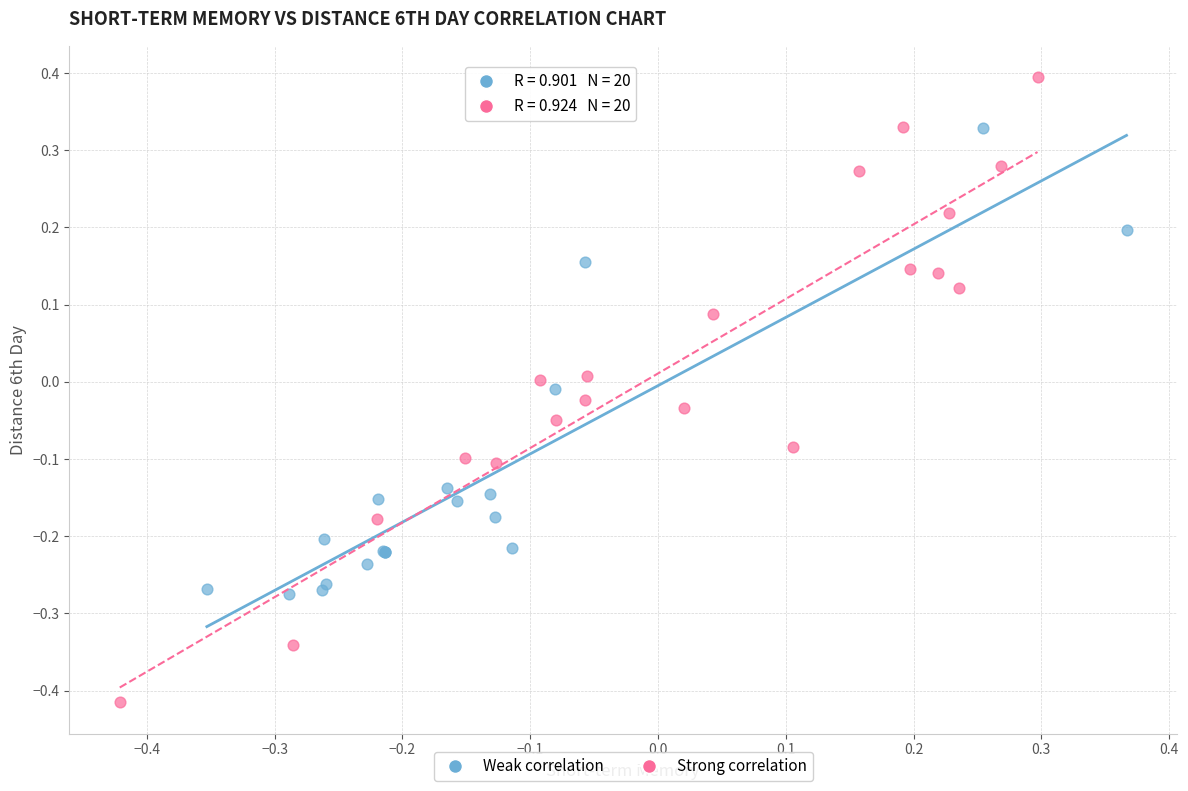

Which series has the widest spread of Y values?

Strong correlation